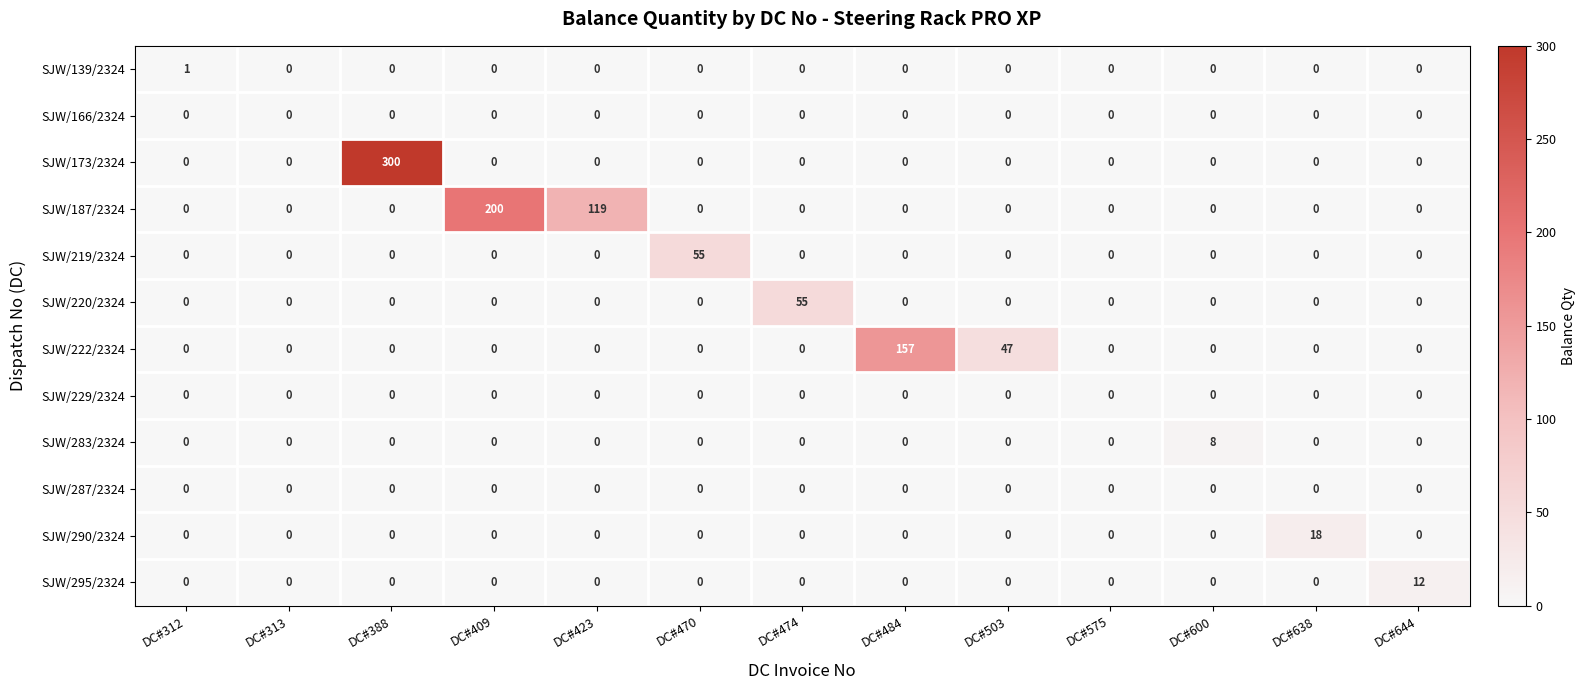

Is it true that SJW/220/2324 equals 37 at DC#409?

False